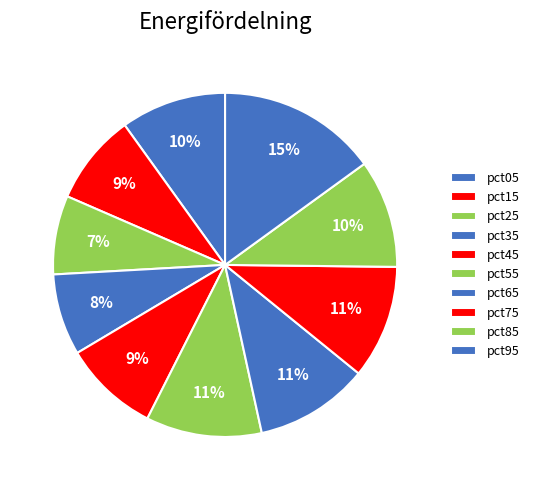

To the nearest percent, what is the difference between the largest and smallest slice percentages?

8%